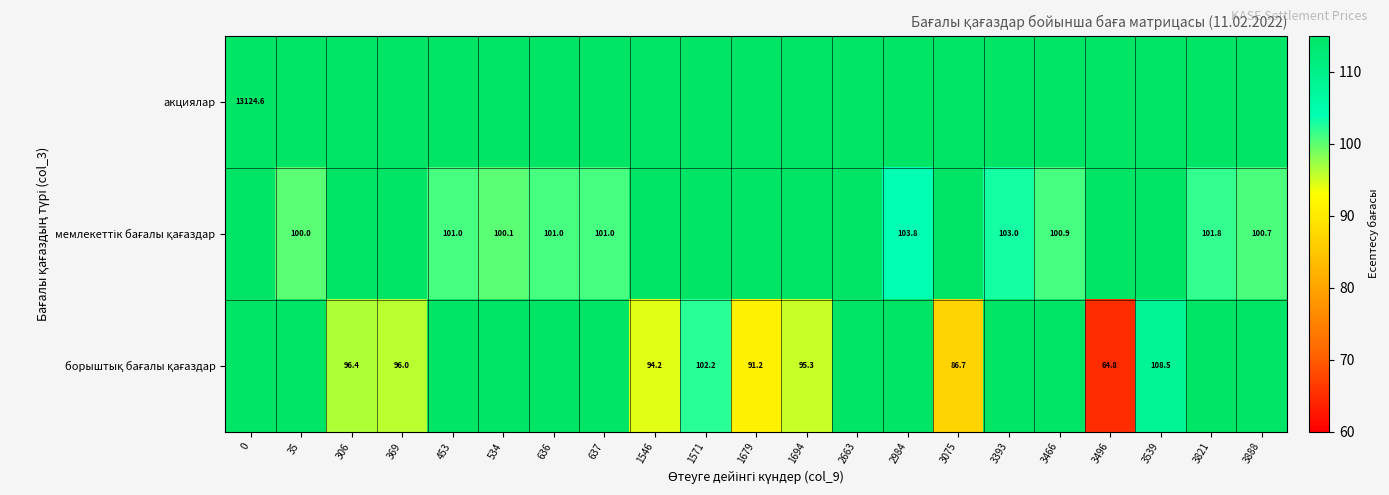

At which label is мемлекеттік бағалы қағаздар closest to 424?

2984